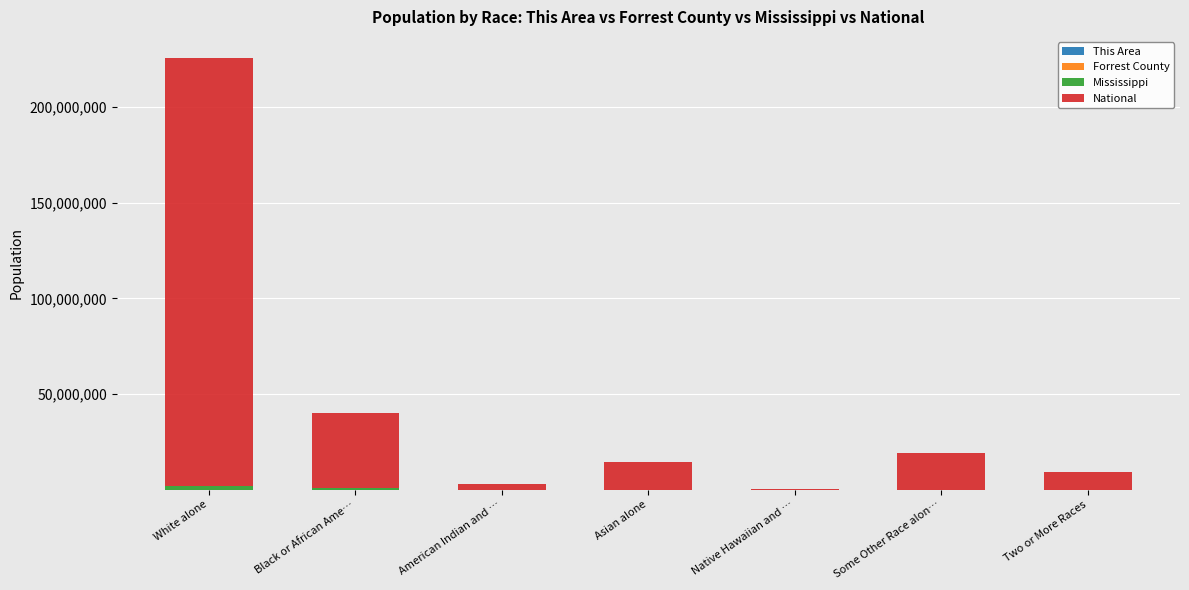

How many series are shown in this chart?

4